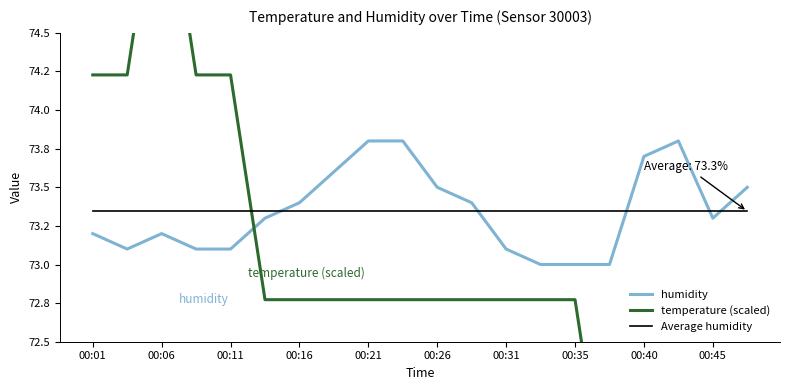

In humidity, how many points are lower than both neighbors (excluding endpoints)?

2